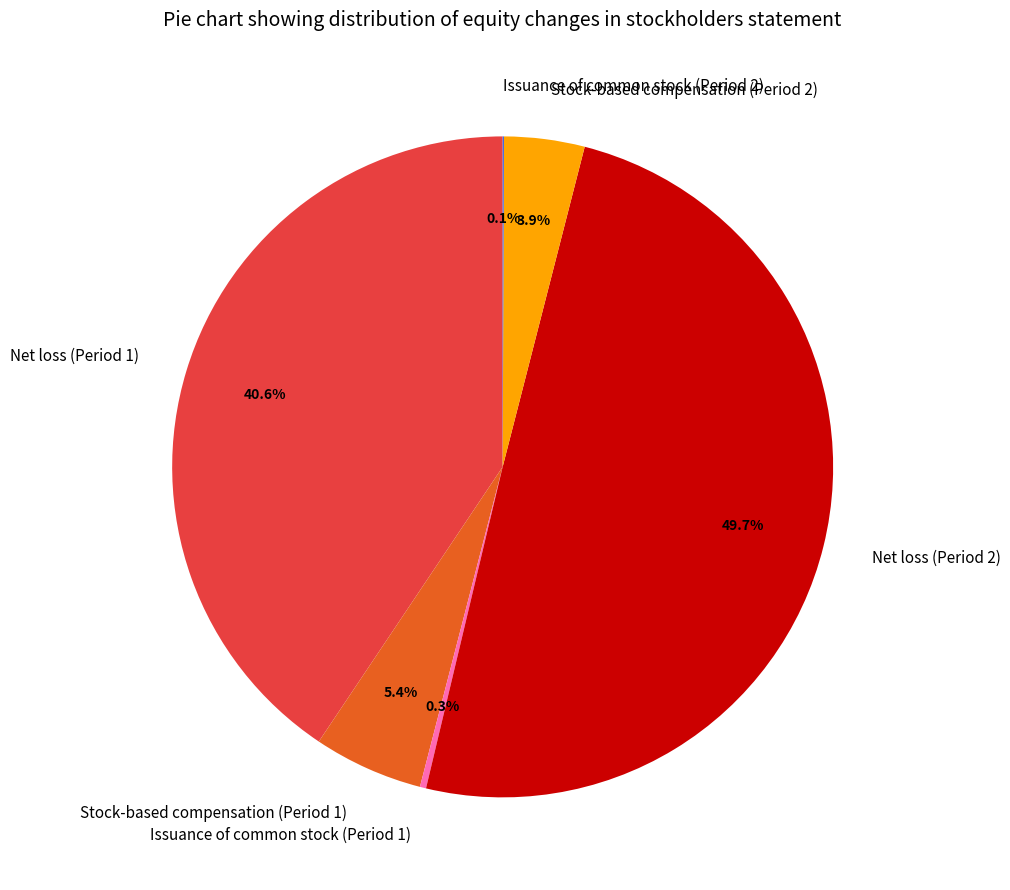

Which slice is the largest?

Net loss (Period 2)